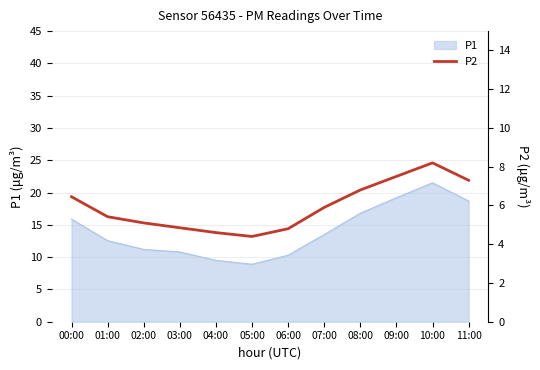

True or false: the data shows 4.6 at 04:00.

True